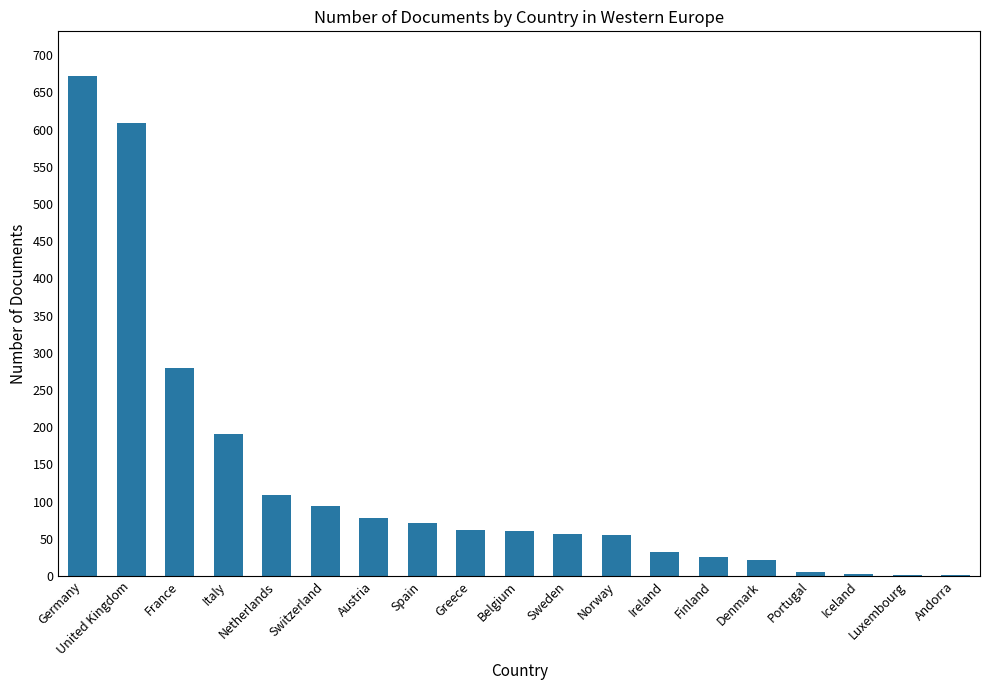

How many distinct data groups are displayed?

1